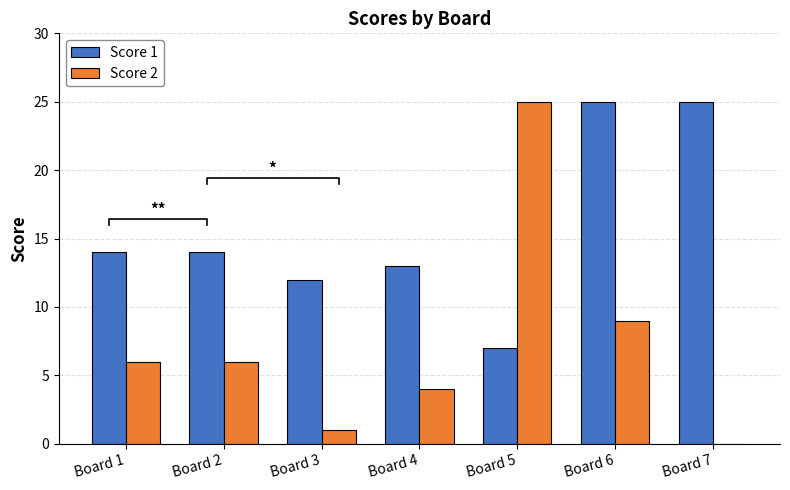

What is the total value across all series at Board 1?

20